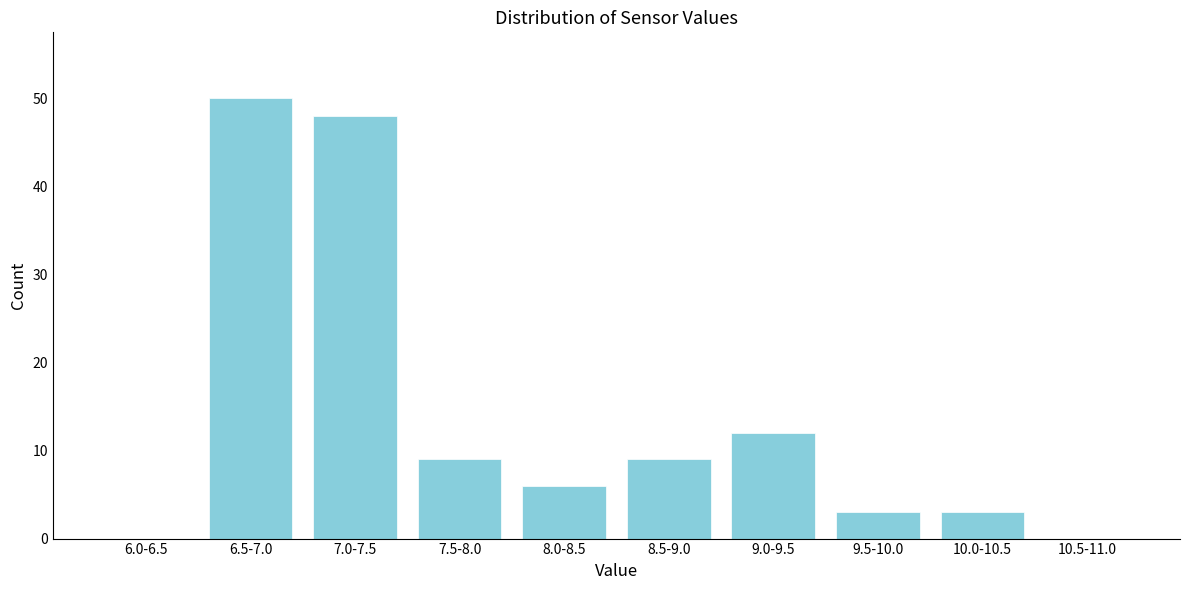

Reading left to right, what are all the values shown in this chart?

6.0-6.5=0	6.5-7.0=50	7.0-7.5=48	7.5-8.0=9	8.0-8.5=6	8.5-9.0=9	9.0-9.5=12	9.5-10.0=3	10.0-10.5=3	10.5-11.0=0